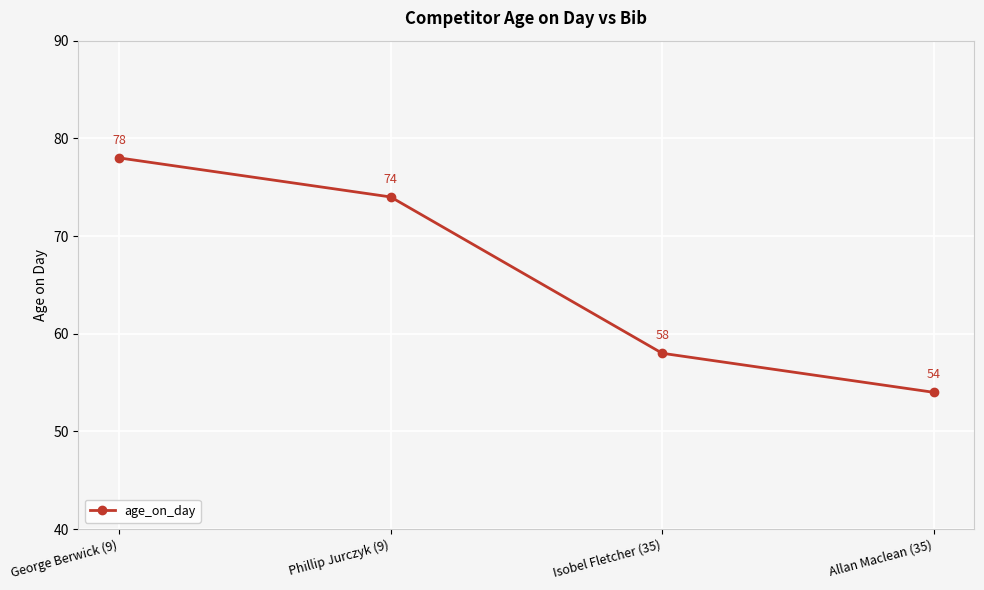

Is it true that the value at Isobel Fletcher (35) is 58?

True